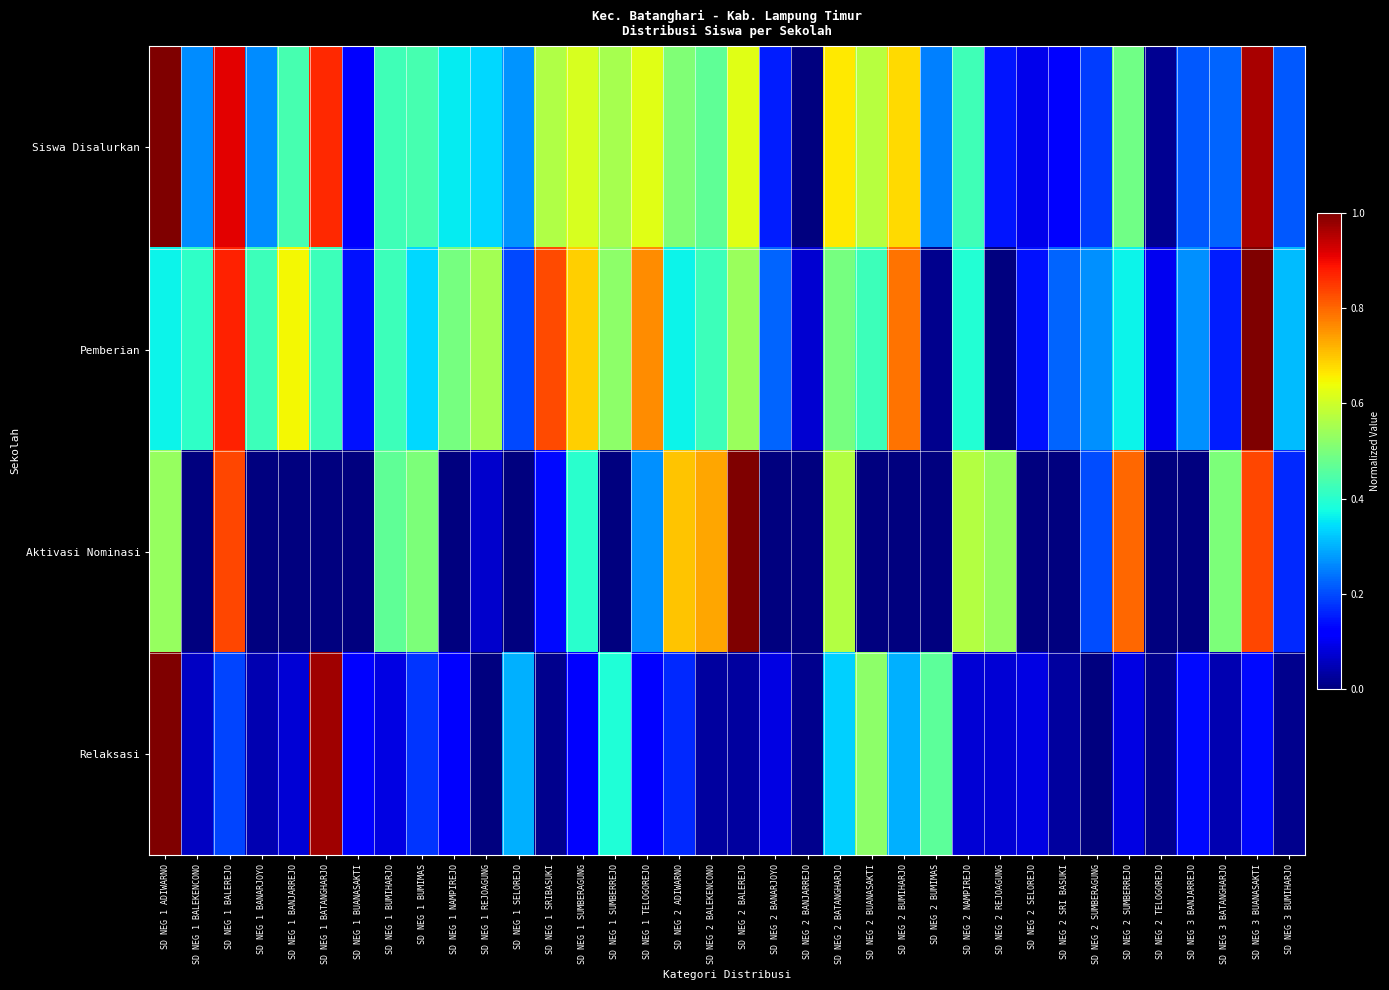

At which category is the sum across all series the highest?

SD NEG 3 BUANASAKTI